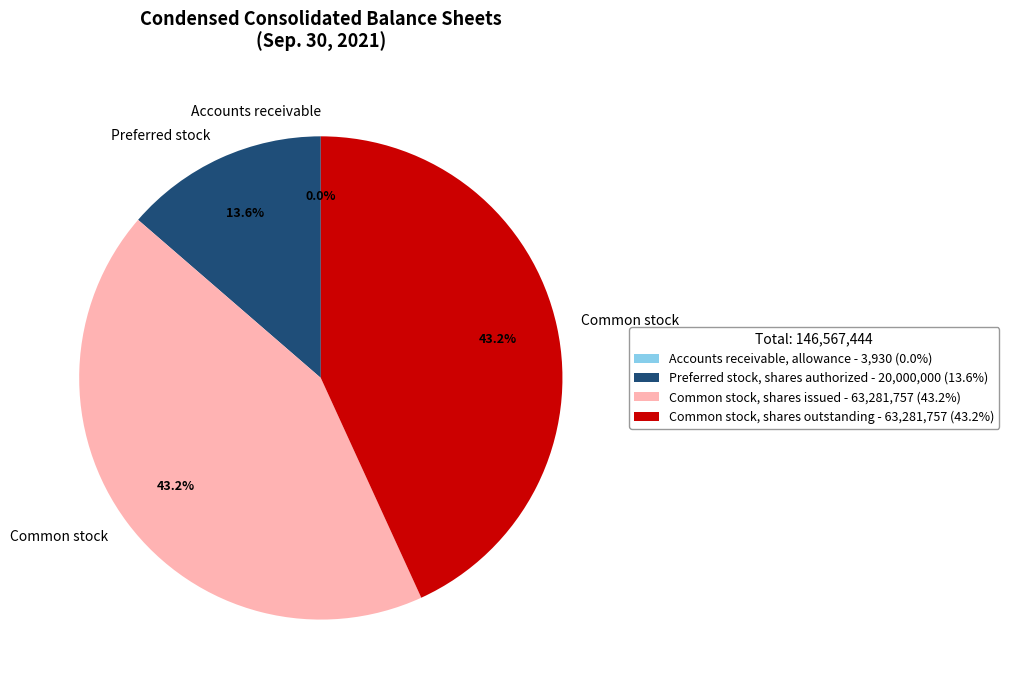

What percentage do Common stock, shares outstanding - 63,281,757 (43.2%) and Preferred stock, shares authorized - 20,000,000 (13.6%) together represent?

56.8%